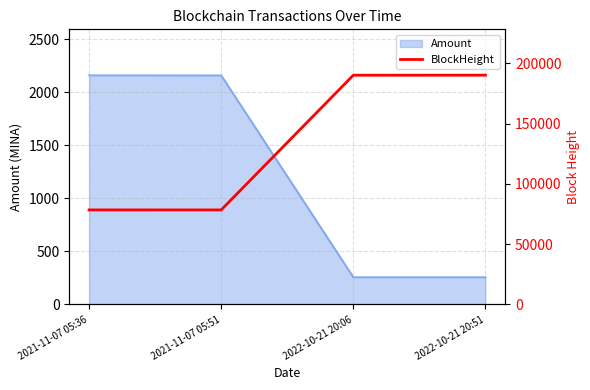

What is the label of the 3rd point from the right?

2021-11-07 05:51